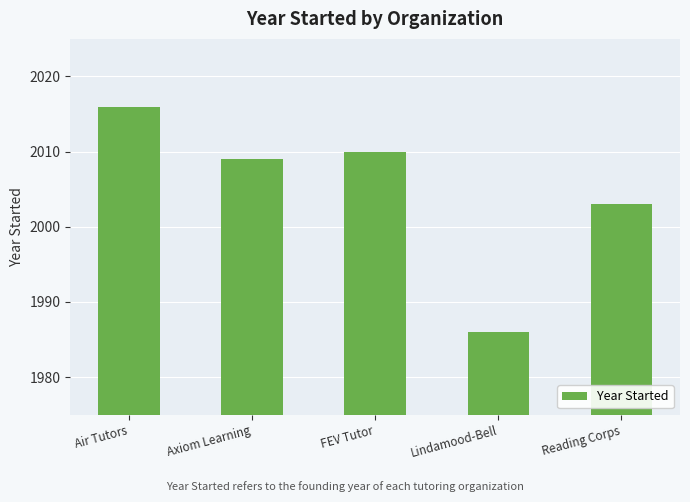

How many bars are there in total?

5